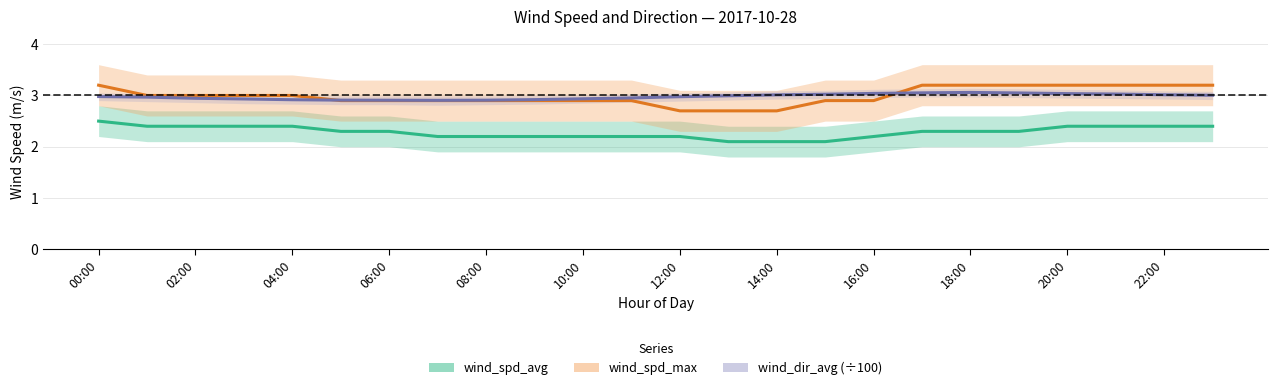

How many series are shown in this chart?

3